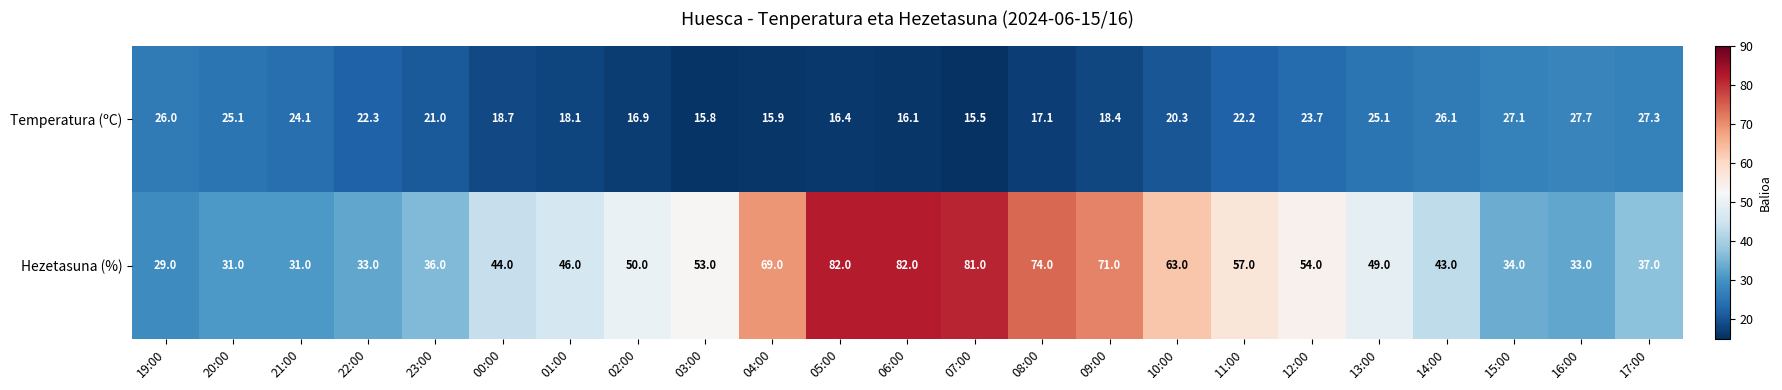

The value of Temperatura (ºC) at 03:00 is 15.8. True or false?

True